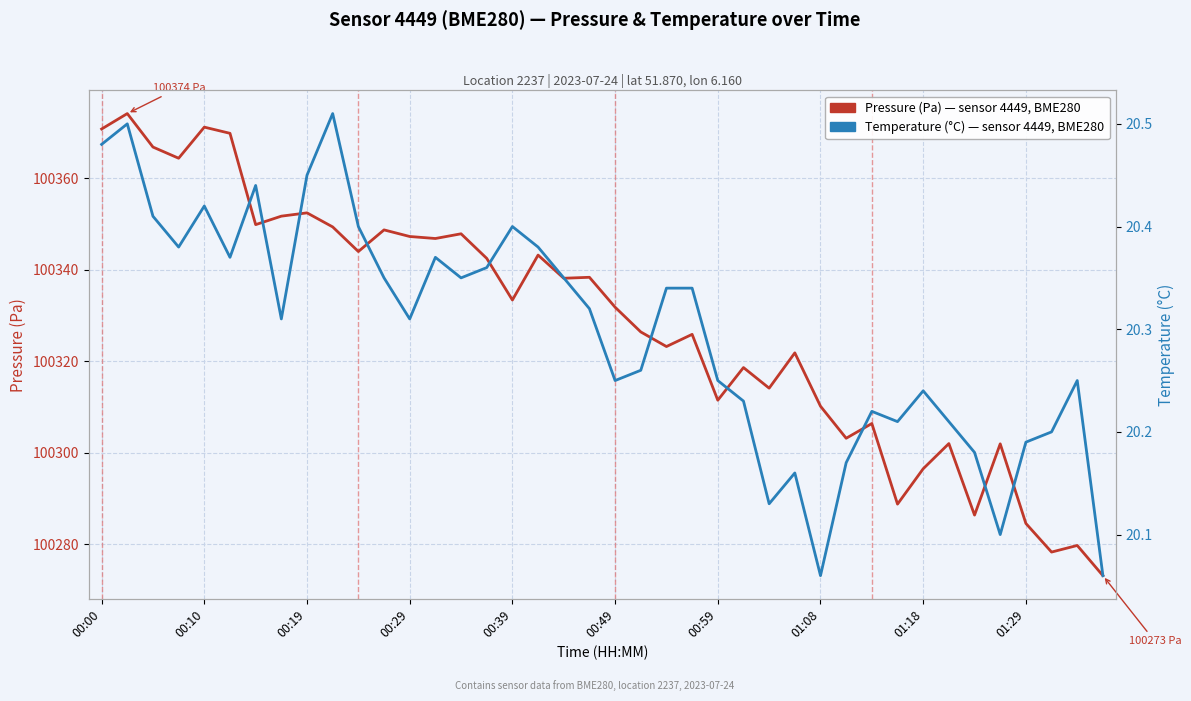

What is the average value of the Pressure (Pa) series?

100328.4